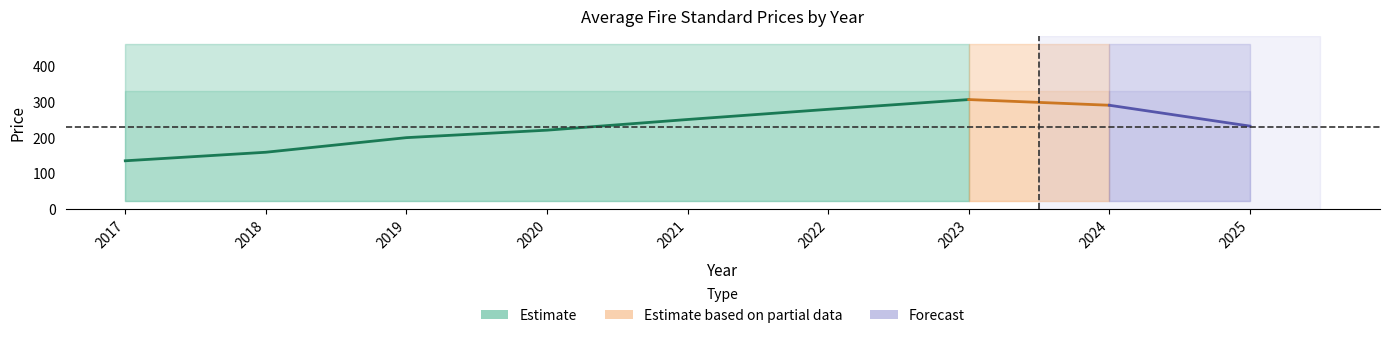

Which category has the highest value in the Avg Price (PDF) series?

2023